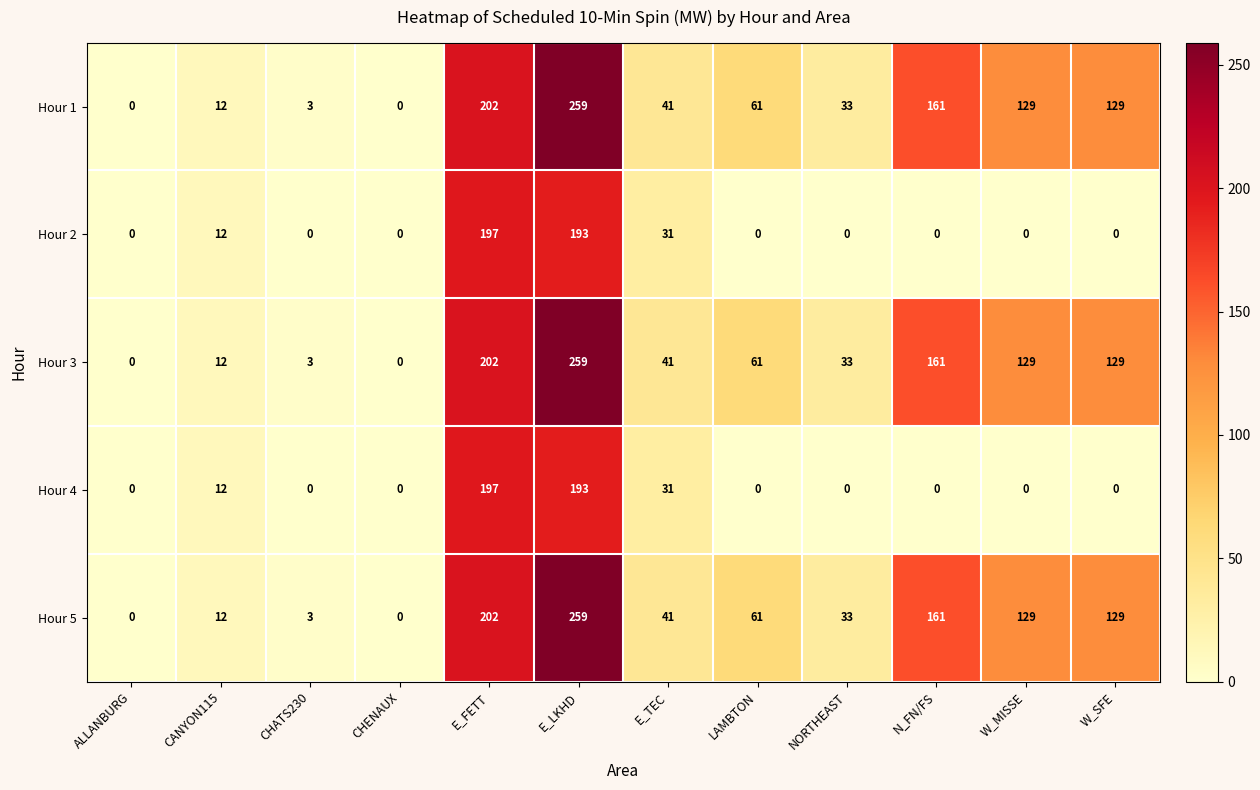

What is the difference between the maximum and minimum values in the Hour 2 series?

197